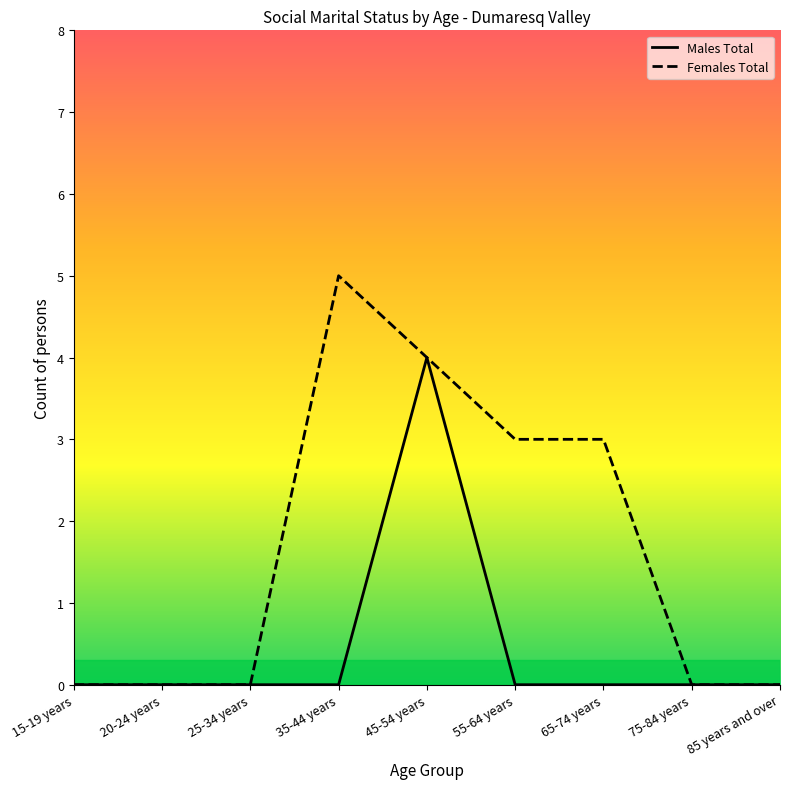

Is the value of Males Total at 25-34 years greater than the value of Females Total at 65-74 years?

No